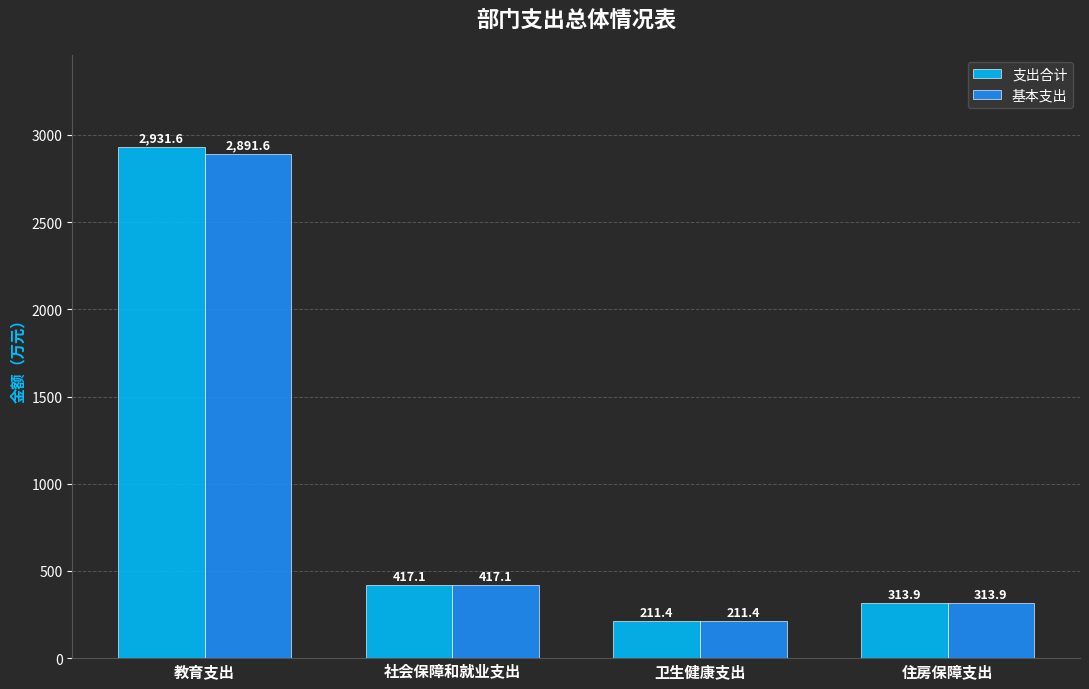

Reading left to right, extract all data points from this chart.

支出合计: 2931.6	417.1	211.4	313.9
基本支出: 2891.6	417.1	211.4	313.9